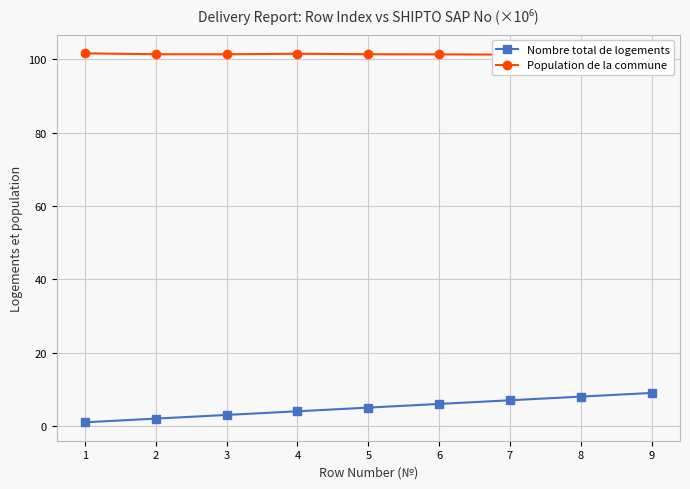

True or false: Population de la commune has a value of 178.1 at 7.

False